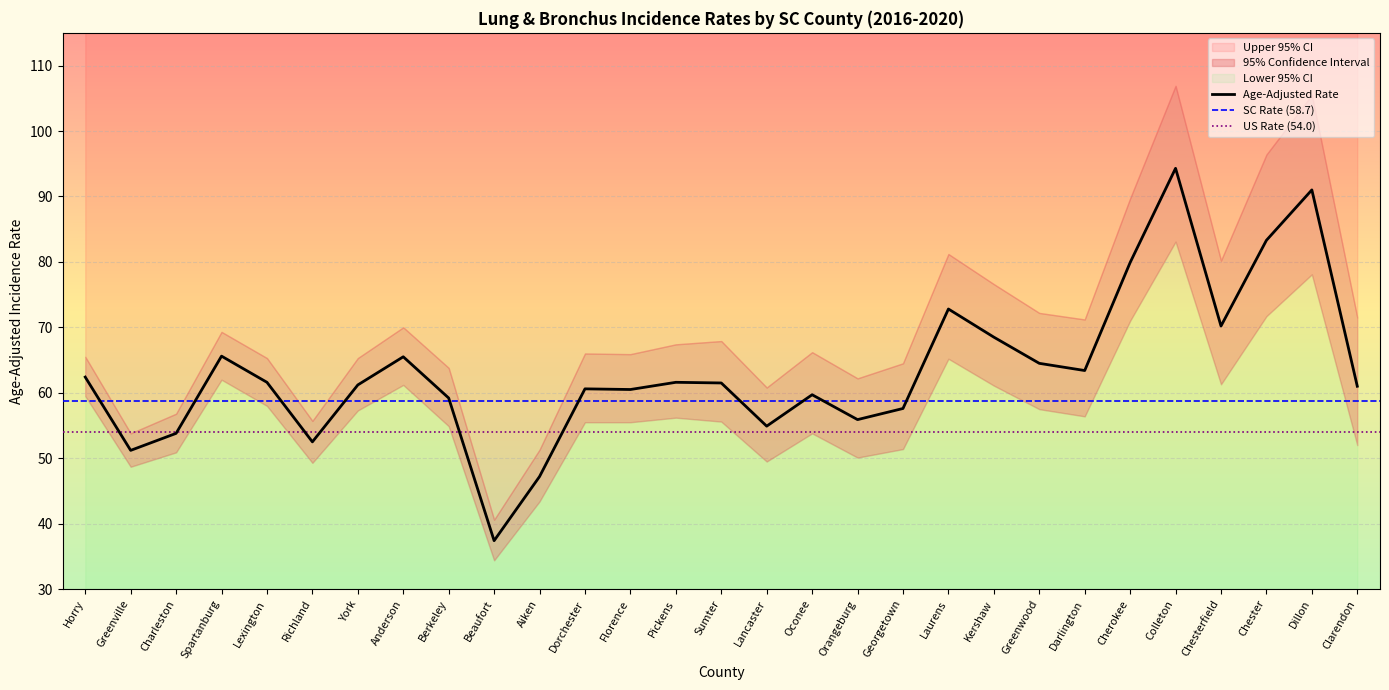

What is the sum of the Lower 95% CI values at Kershaw and Chesterfield?

122.4